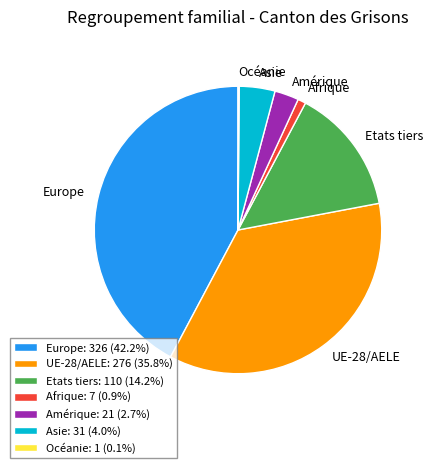

What is the largest slice in the pie chart?

Europe